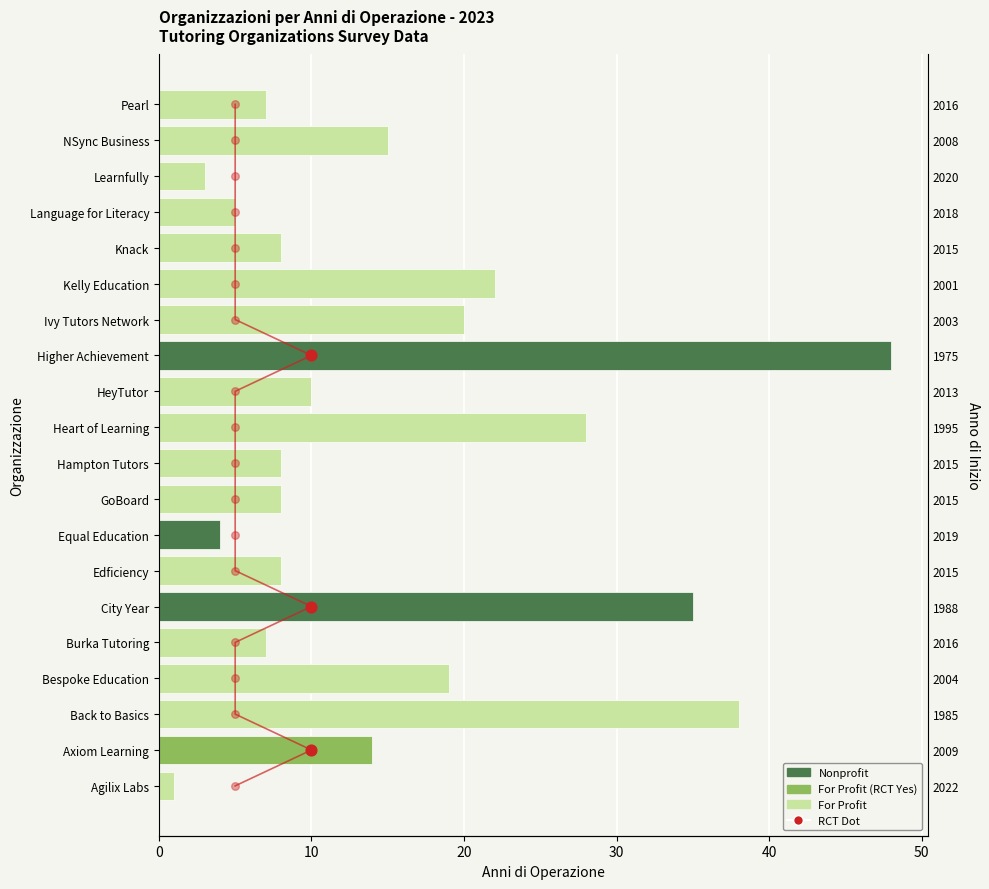

Which has a higher value, Equal Education or Burka Tutoring?

Burka Tutoring